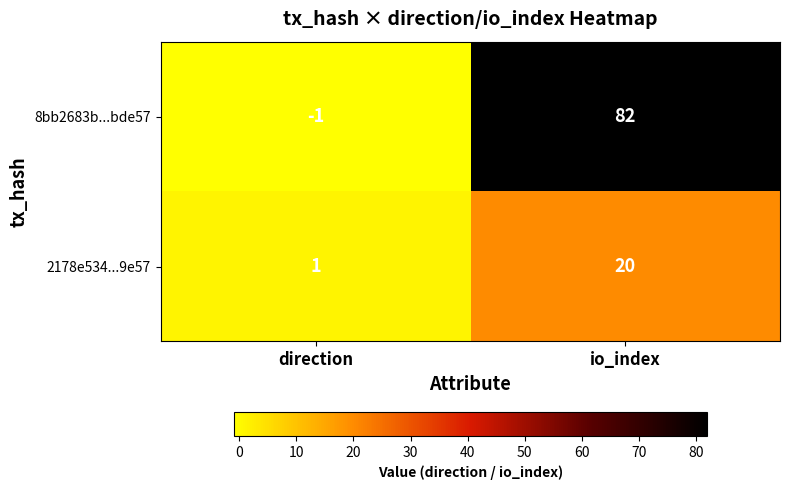

List the labels in order of 2178e534...9e57 value, smallest first.

direction, io_index